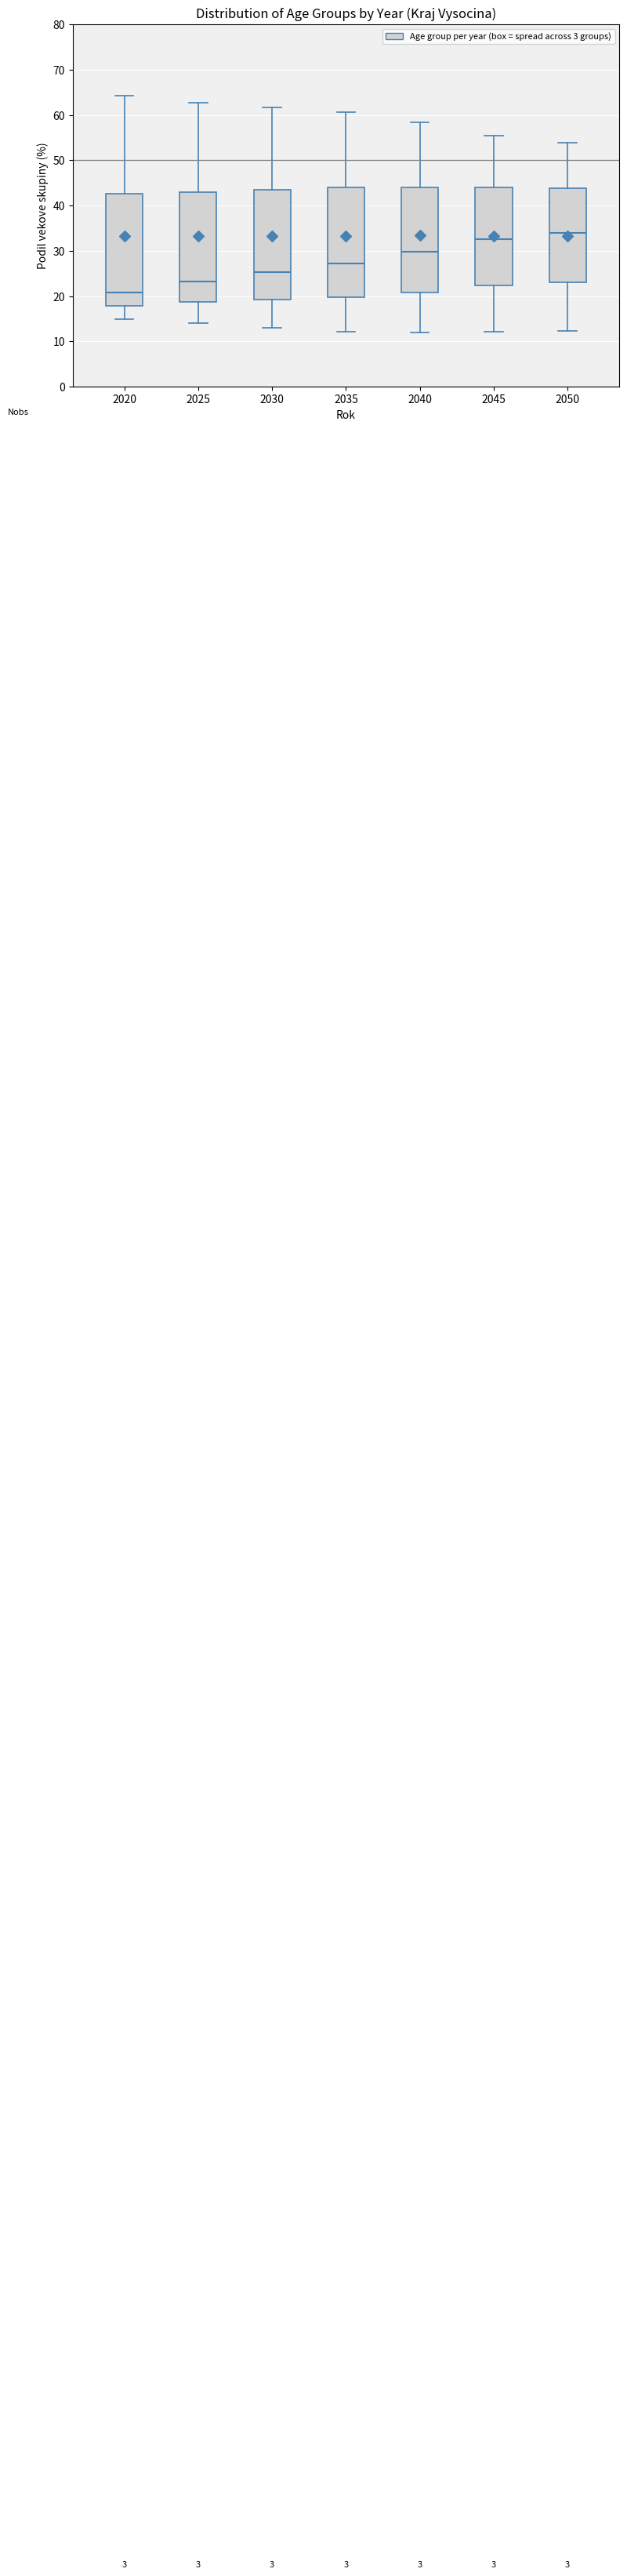

Reading left to right, read every box against the y-axis: the position of its median line, the range the box covers, and the ends of its whiskers. The values are not printed on the chart, so give them approximately, as read against the axis.

2020: median 21, box 18 to 43, whiskers 15 to 64
2025: median 23, box 19 to 43, whiskers 14 to 63
2030: median 25, box 19 to 44, whiskers 13 to 62
2035: median 27, box 20 to 44, whiskers 12 to 61
2040: median 30, box 21 to 44, whiskers 12 to 58
2045: median 32, box 22 to 44, whiskers 12 to 55
2050: median 34, box 23 to 44, whiskers 12 to 54